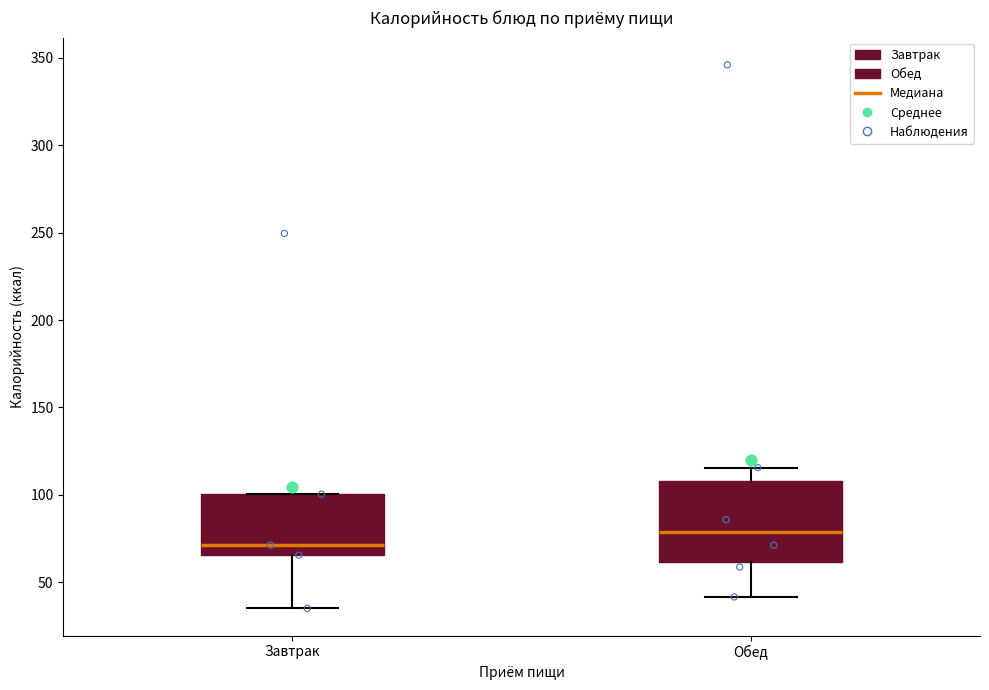

Reading left to right, transcribe this box plot: for each box, give where its median line is, the range the box spans, and where its two whiskers end, as read against the y-axis. The values are not printed on the chart, so give them approximately, as read against the axis.

Завтрак: median 70, box 65 to 100, whiskers 35 to 100
Обед: median 80, box 60 to 110, whiskers 40 to 115